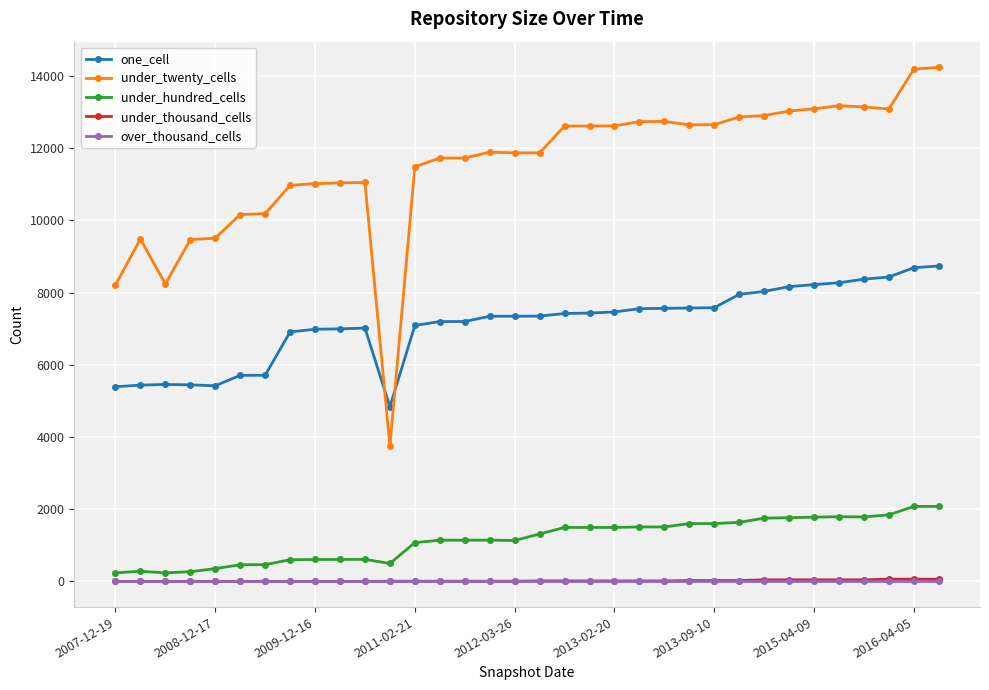

True or false: under_hundred_cells has more than 2 interior local peaks.

True